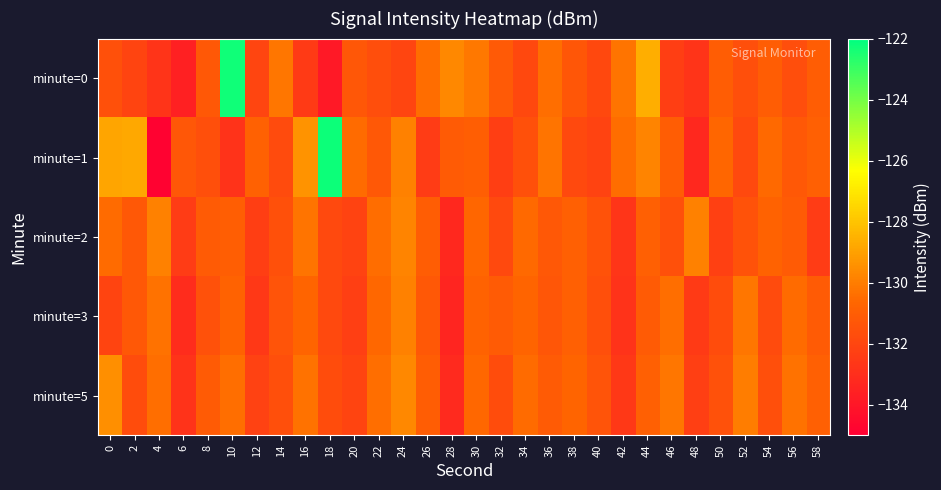

At 18, list the series in order from smallest to largest.

minute=0, minute=3, minute=2, minute=5, minute=1